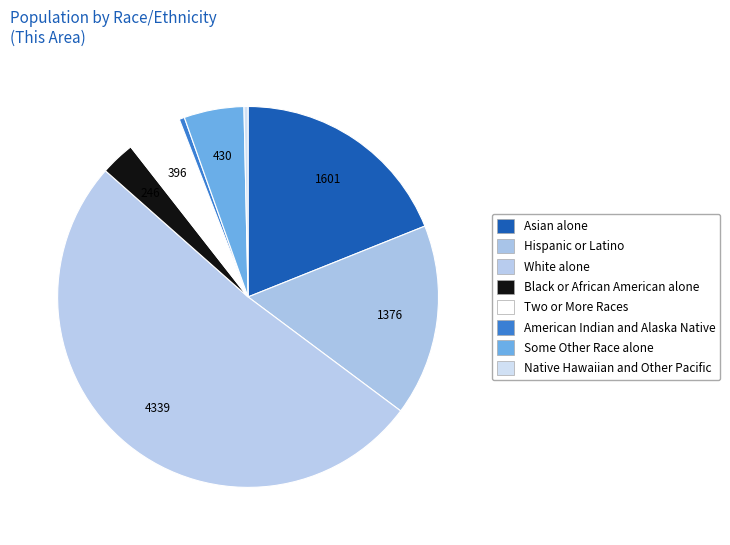

What percentage is NOT represented by White alone?

48.7%